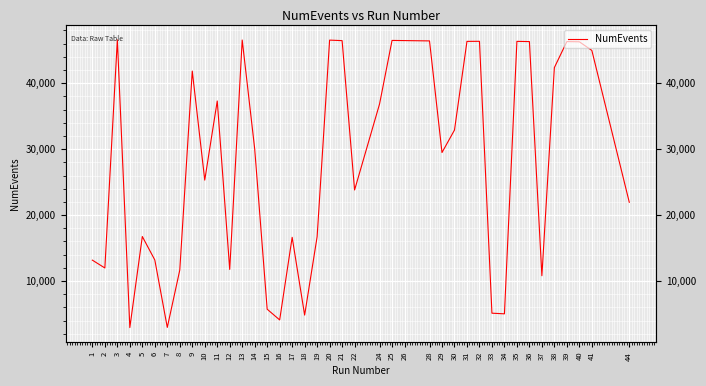

List the labels in order of value, smallest first.

4, 7, 16, 18, 34, 33, 15, 37, 8, 12, 2, 1, 6, 17, 19, 5, 44, 22, 10, 29, 14, 30, 24, 11, 9, 38, 41, 40, 39, 36, 31, 35, 32, 28, 21, 26, 25, 20, 13, 3